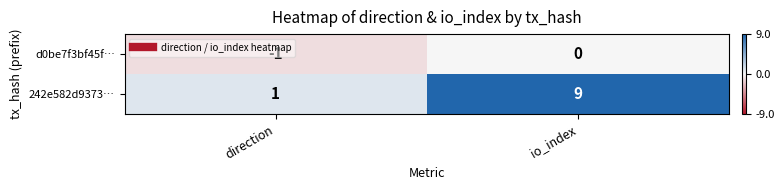

At io_index, list the series in order from smallest to largest.

d0be7f3bf45f…, 242e582d9373…